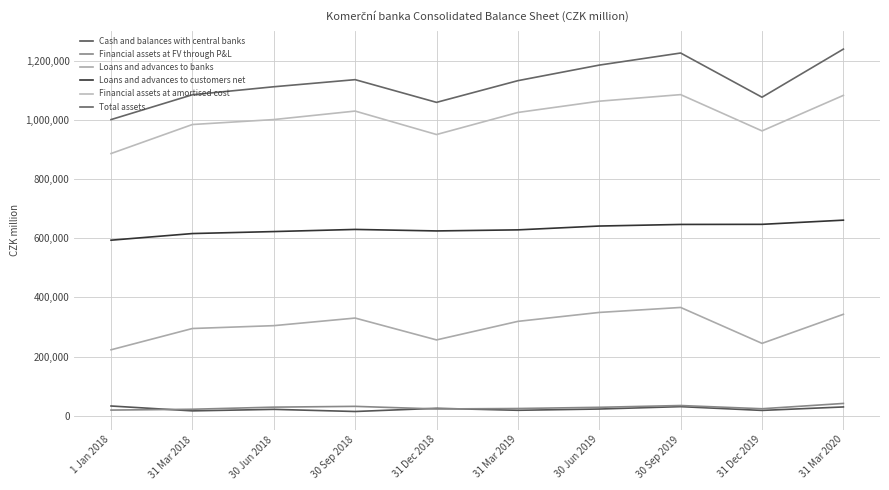

How many lines are shown in the chart?

6